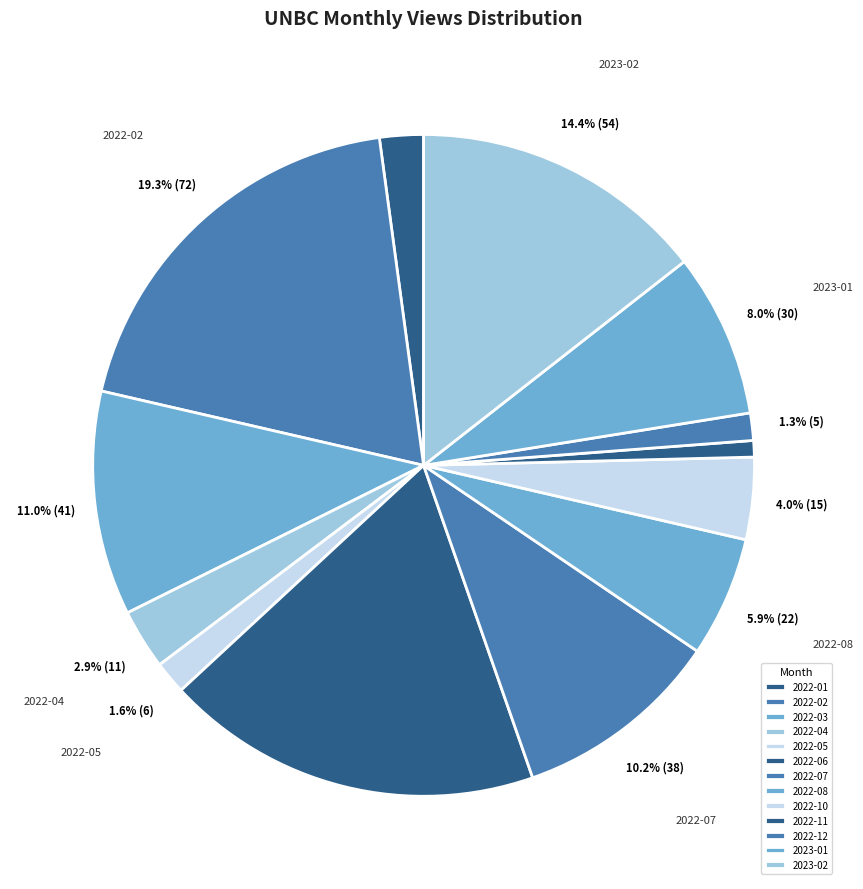

Which category has the smallest portion of the pie?

2022-11